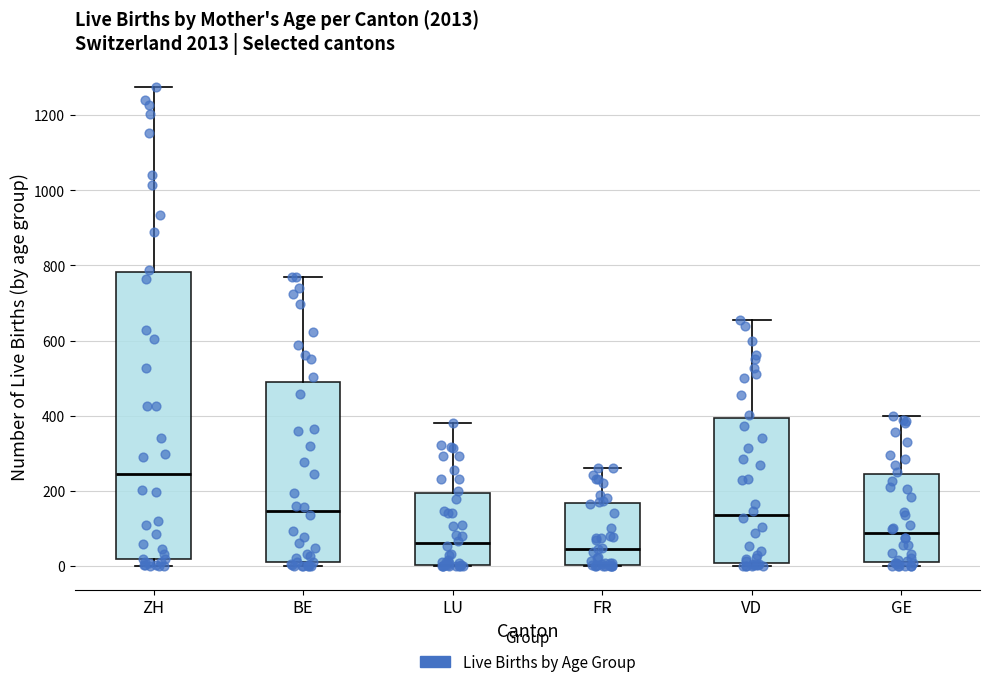

Comparing the boxes themselves (not the whiskers), which one is the tallest?

ZH